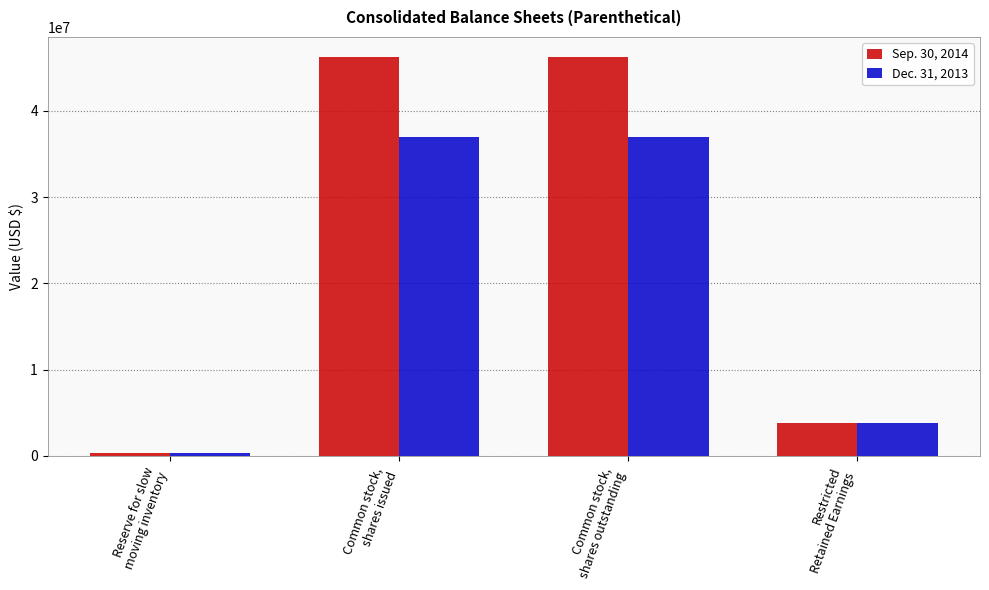

Reading left to right, what are all the values shown in this chart?

Sep. 30, 2014: Reserve for slow
moving inventory=350328	Common stock,
shares issued=46274855	Common stock,
shares outstanding=46274855	Restricted
Retained Earnings=3807551
Dec. 31, 2013: Reserve for slow
moving inventory=352734	Common stock,
shares issued=37012904	Common stock,
shares outstanding=37012904	Restricted
Retained Earnings=3807551